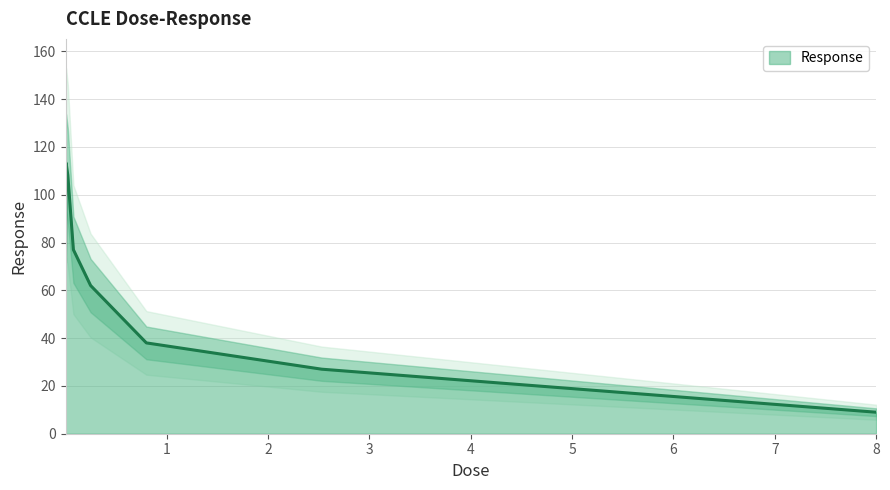

What is the difference between the values at 0.25 and 8.0?

53.0